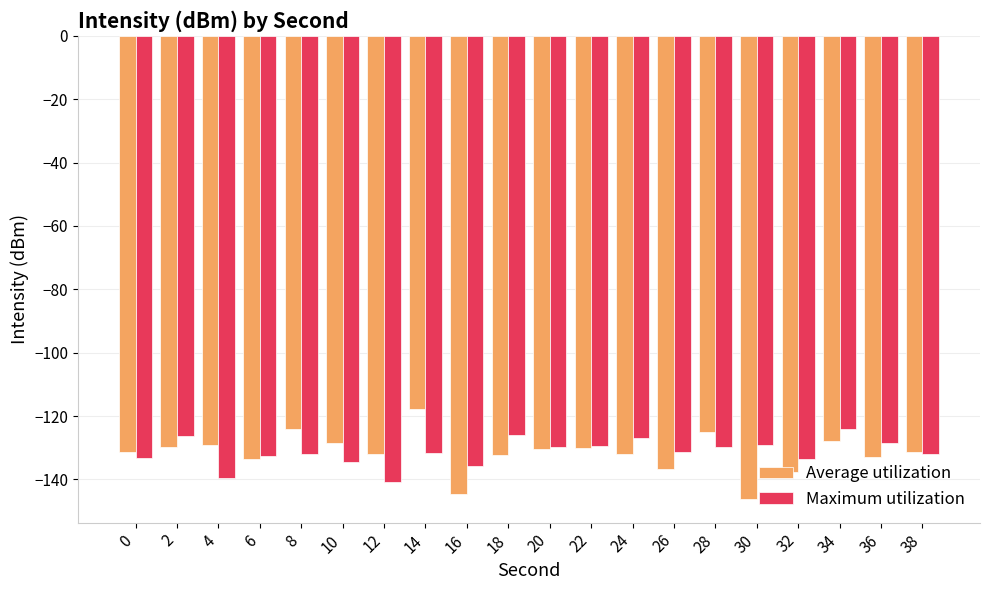

What is the sum of all Average utilization values?

-2632.8